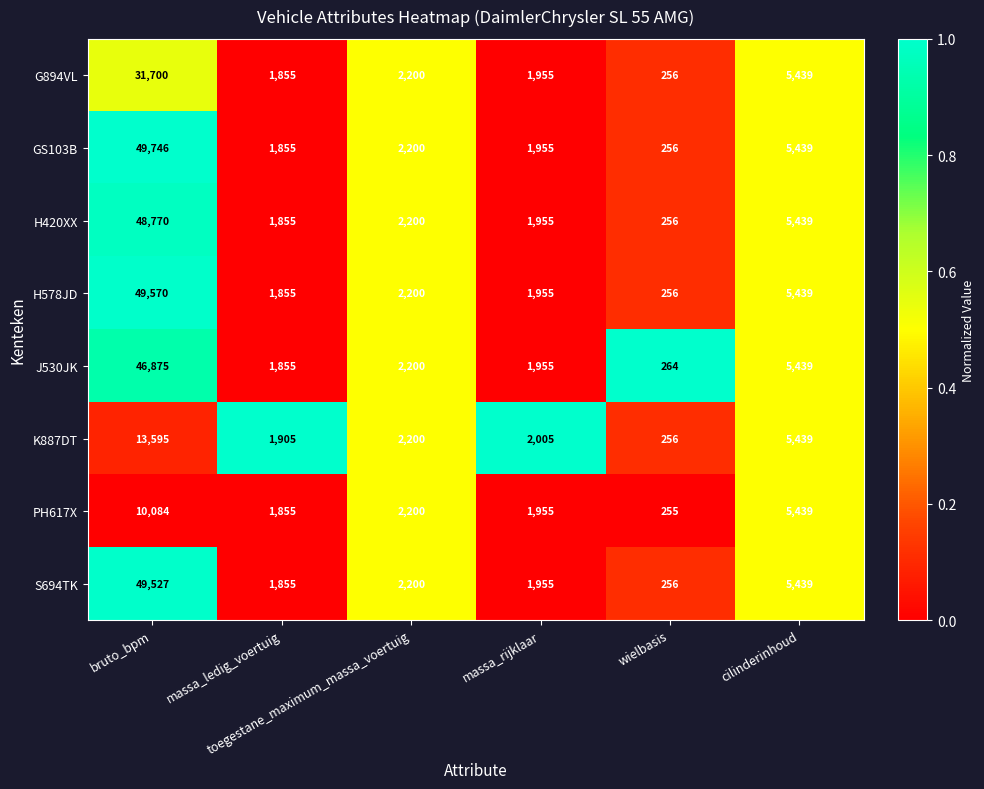

What is the smallest value displayed?

255